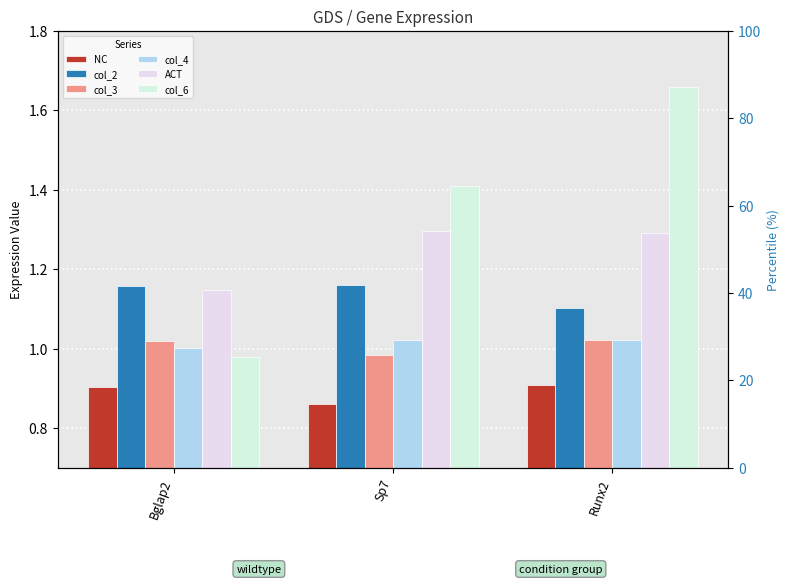

The NC series shows 0.4 at Runx2. True or false?

False